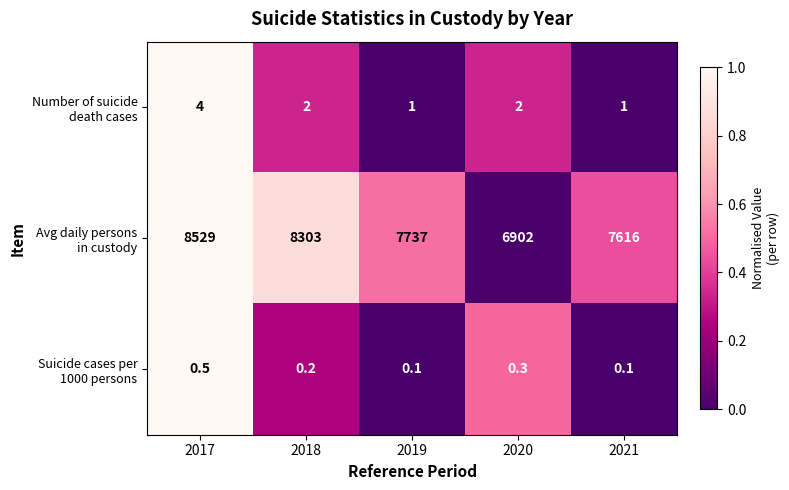

What is the total value across all series at 2019?

7738.1